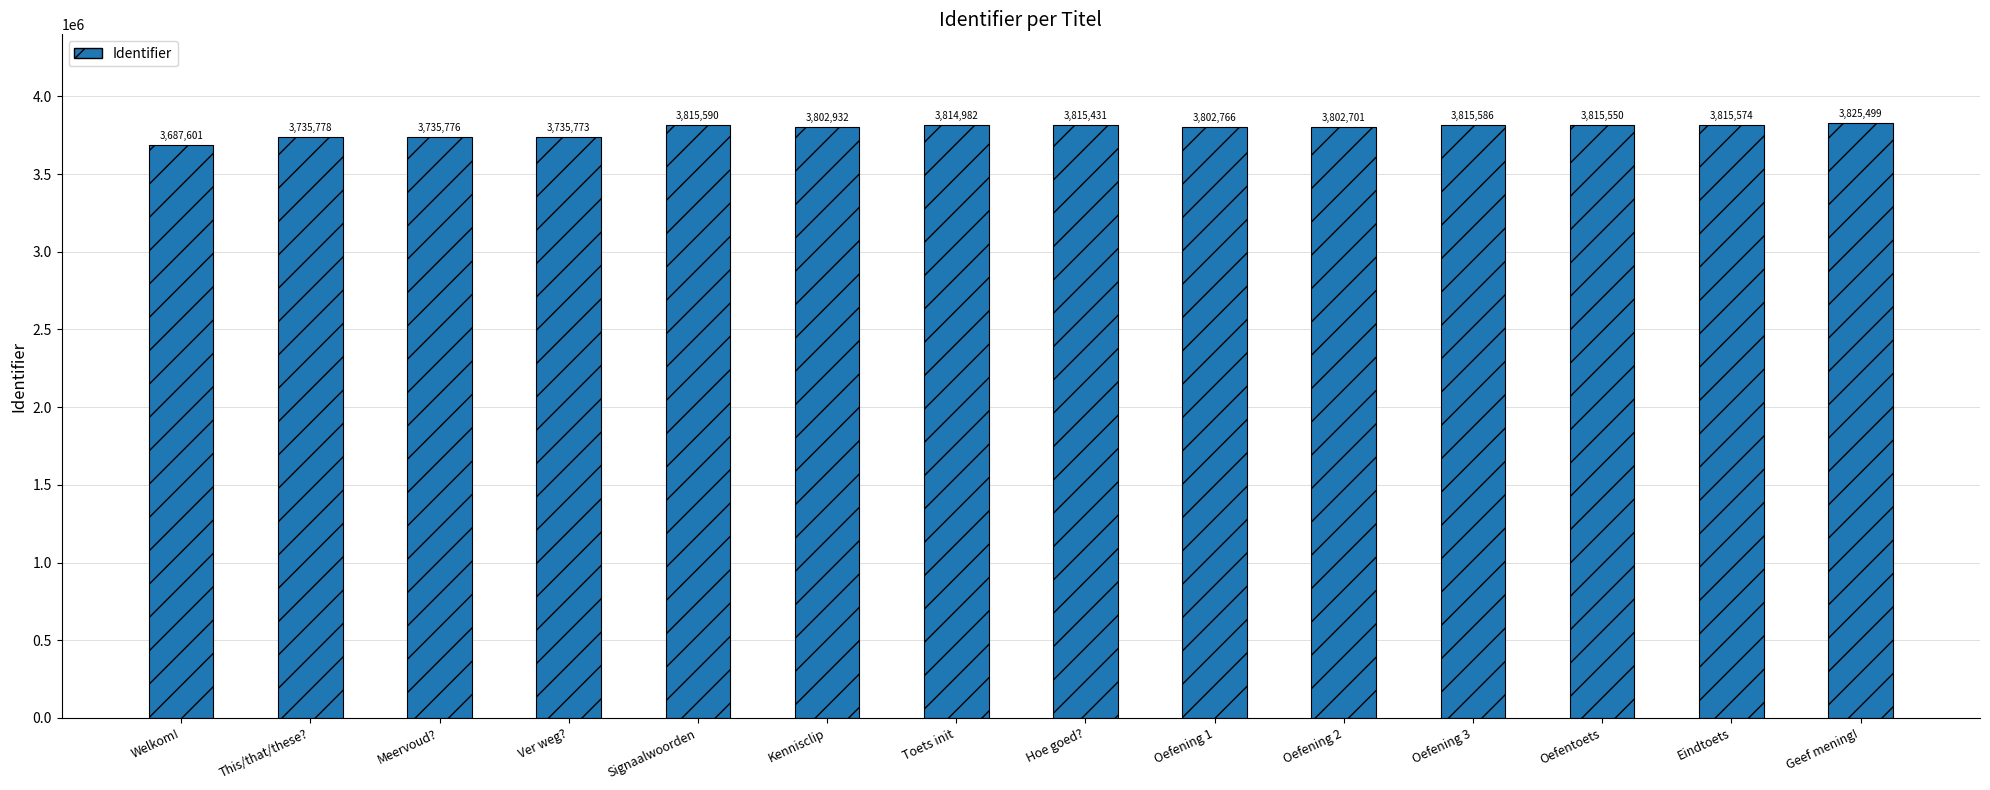

The value at Oefening 3 is 3815586. True or false?

True